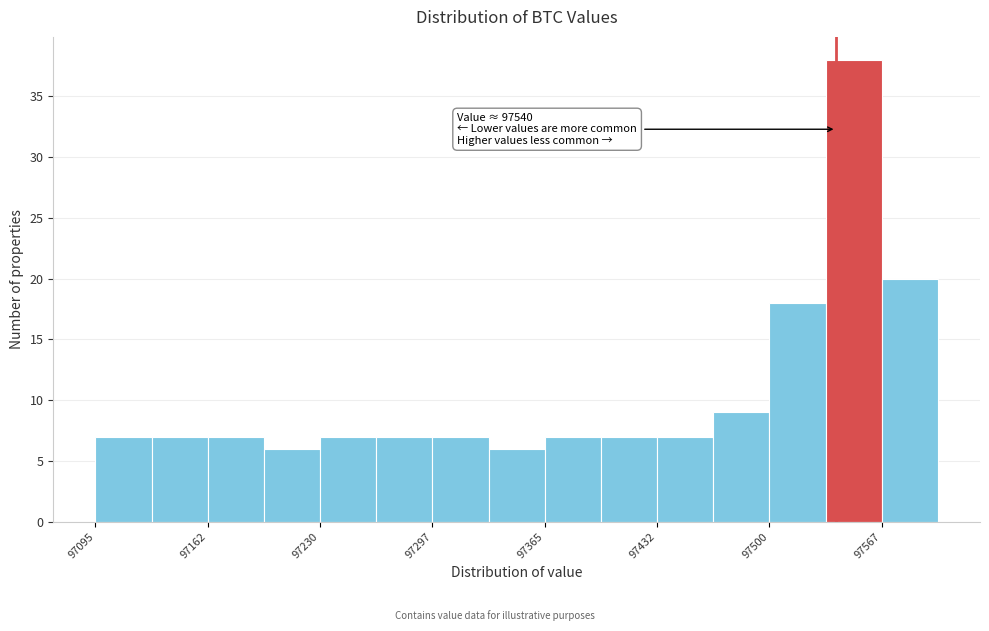

Around what value on the x-axis is the tallest bar? Give the approximate position of its centre, as read against the axis.

97550